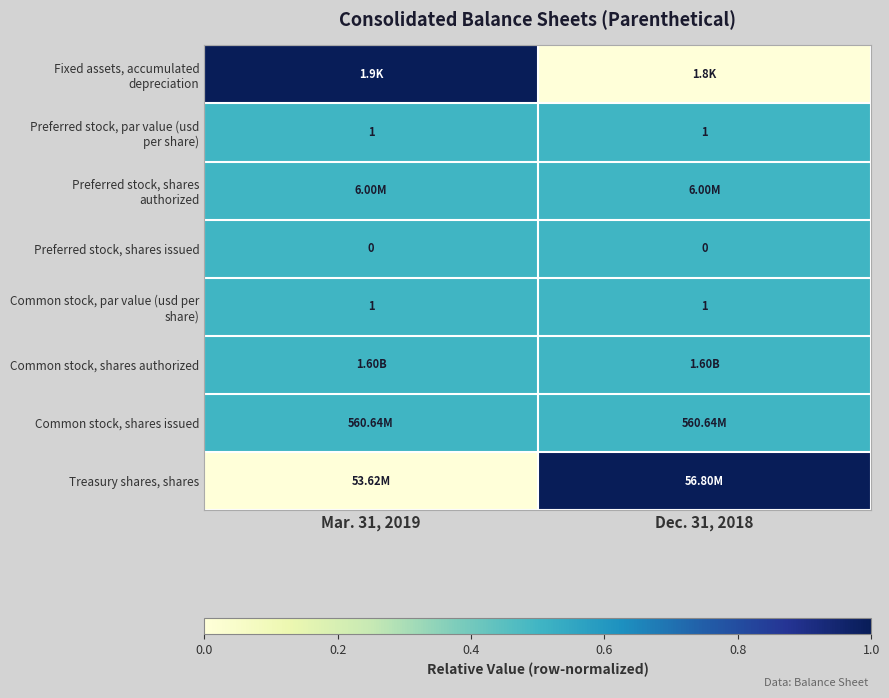

Count the Treasury shares, shares values in the range 0 to 1.

2